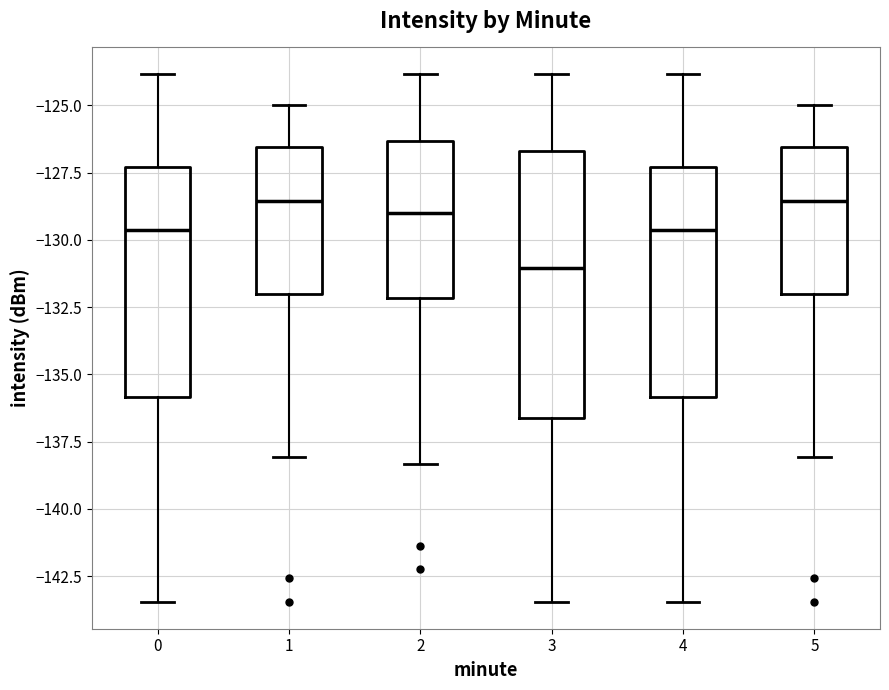

Which box has the lowest median line?

3